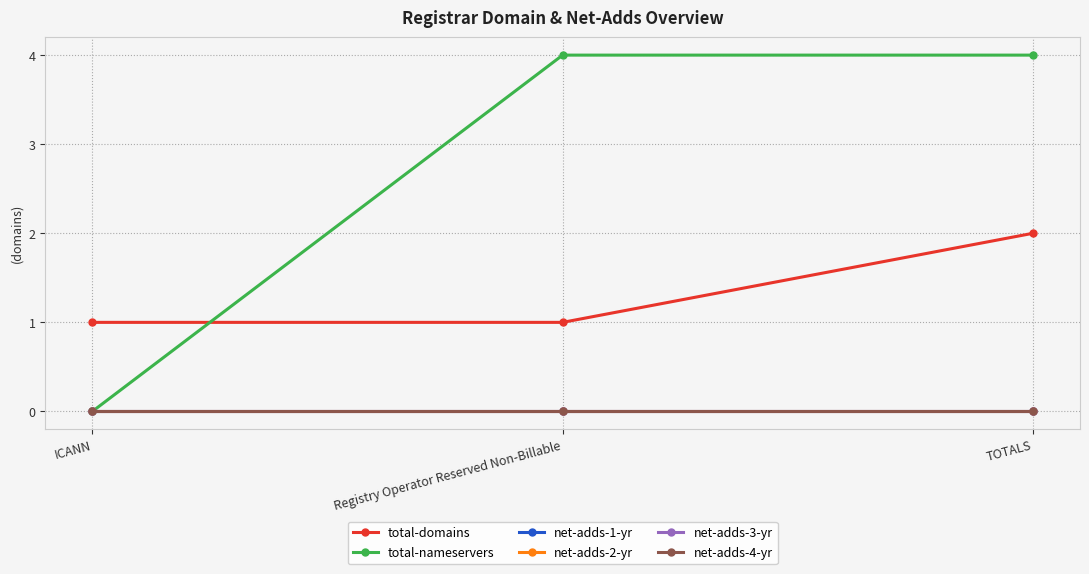

Reading left to right, what are all the values shown in this chart?

total-domains: ICANN=1	Registry Operator Reserved Non-Billable=1	TOTALS=2
total-nameservers: ICANN=0	Registry Operator Reserved Non-Billable=4	TOTALS=4
net-adds-1-yr: ICANN=0	Registry Operator Reserved Non-Billable=0	TOTALS=0
net-adds-2-yr: ICANN=0	Registry Operator Reserved Non-Billable=0	TOTALS=0
net-adds-3-yr: ICANN=0	Registry Operator Reserved Non-Billable=0	TOTALS=0
net-adds-4-yr: ICANN=0	Registry Operator Reserved Non-Billable=0	TOTALS=0